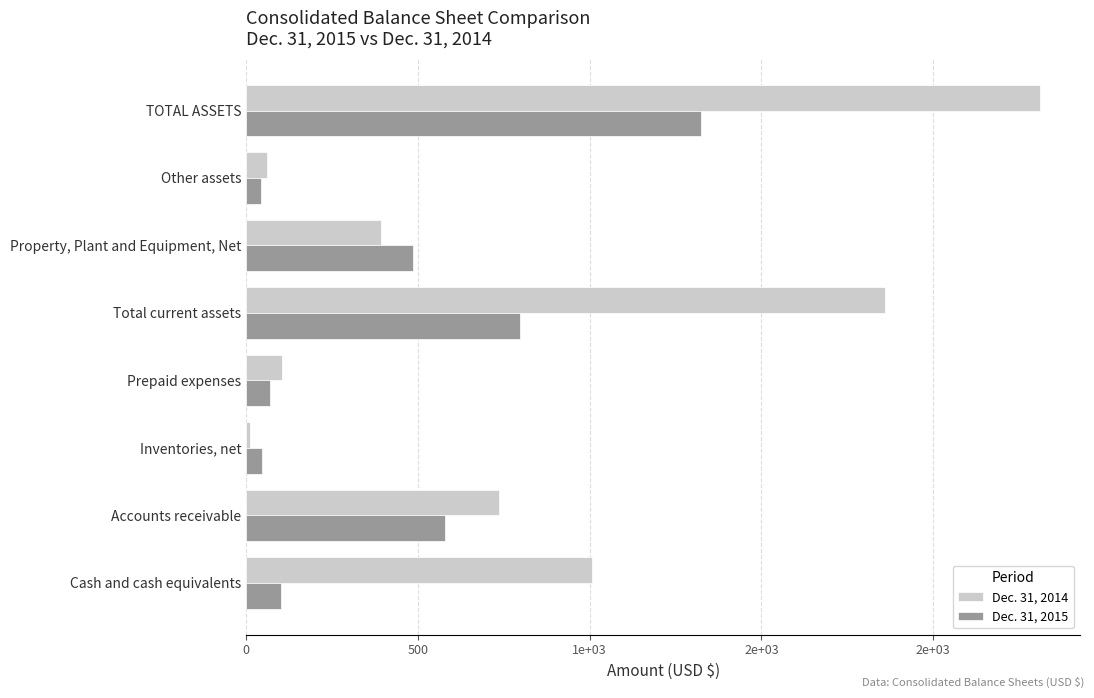

What are all the series names shown in the legend?

Dec. 31, 2014, Dec. 31, 2015